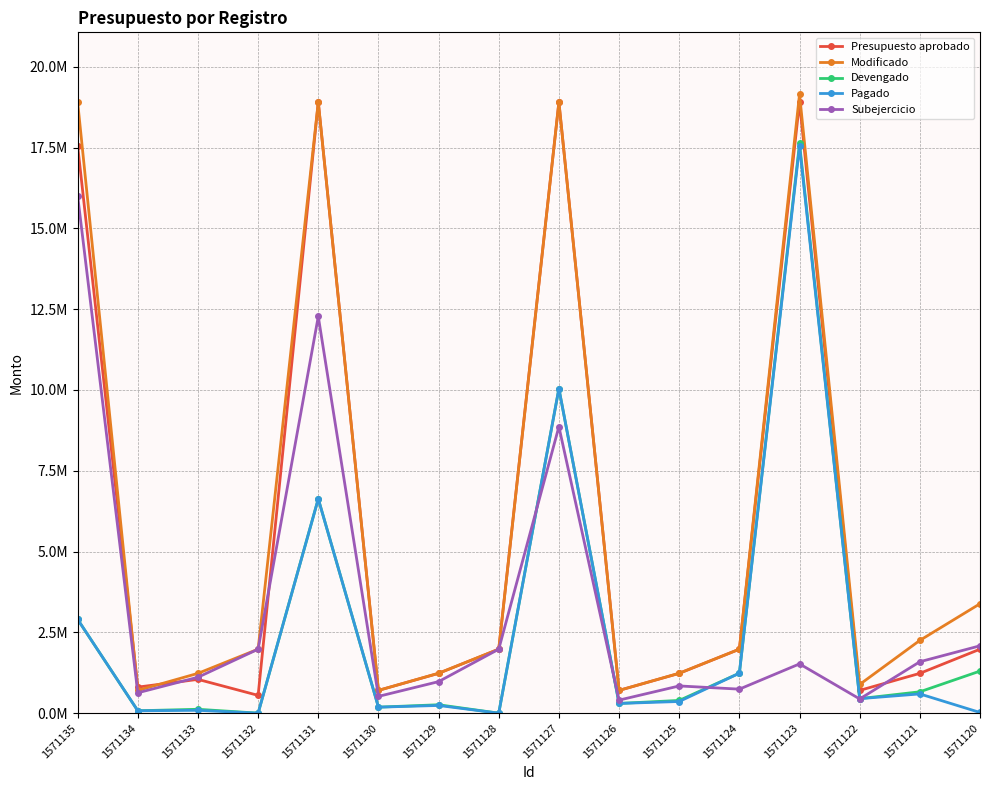

List the series in order of their peak value, lowest first.

Subejercicio, Pagado, Devengado, Presupuesto aprobado, Modificado